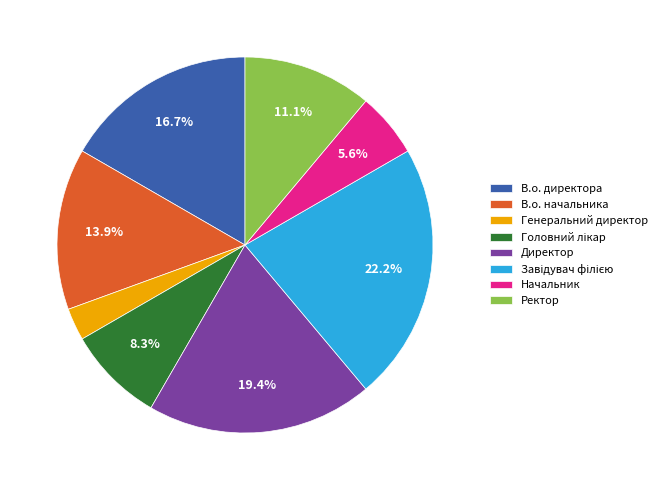

How many slices are in this pie chart?

8